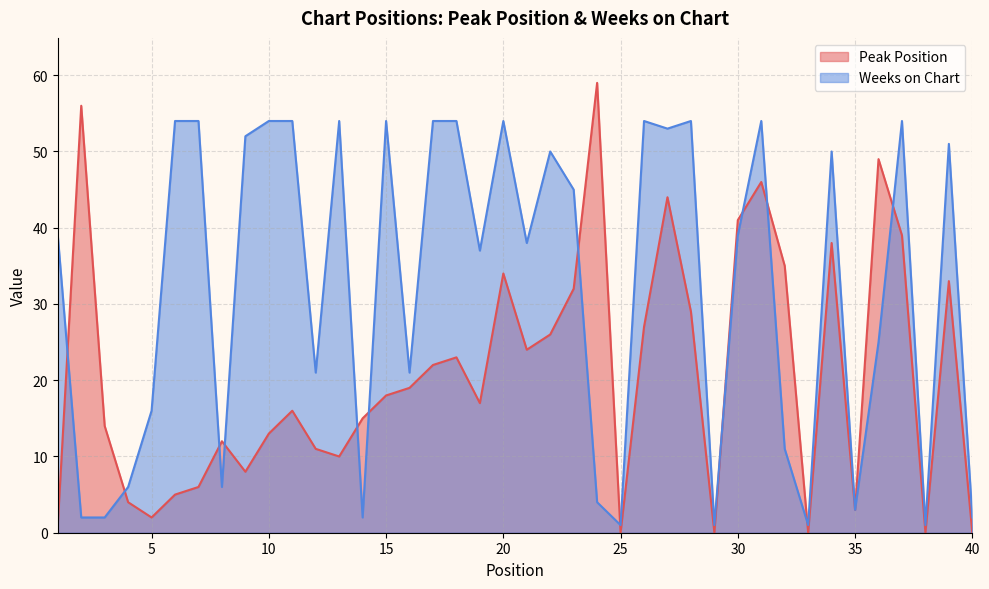

True or false: Peak Position has more than 2 interior local peaks.

True